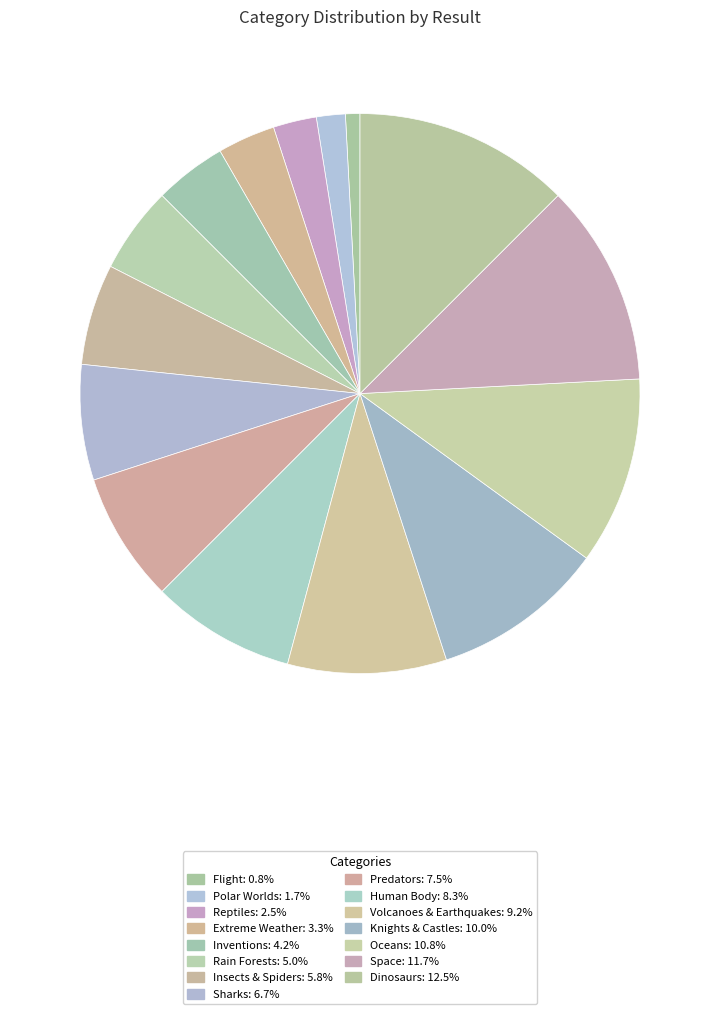

To the nearest percent, what is the combined percentage of Inventions and Extreme Weather?

8%